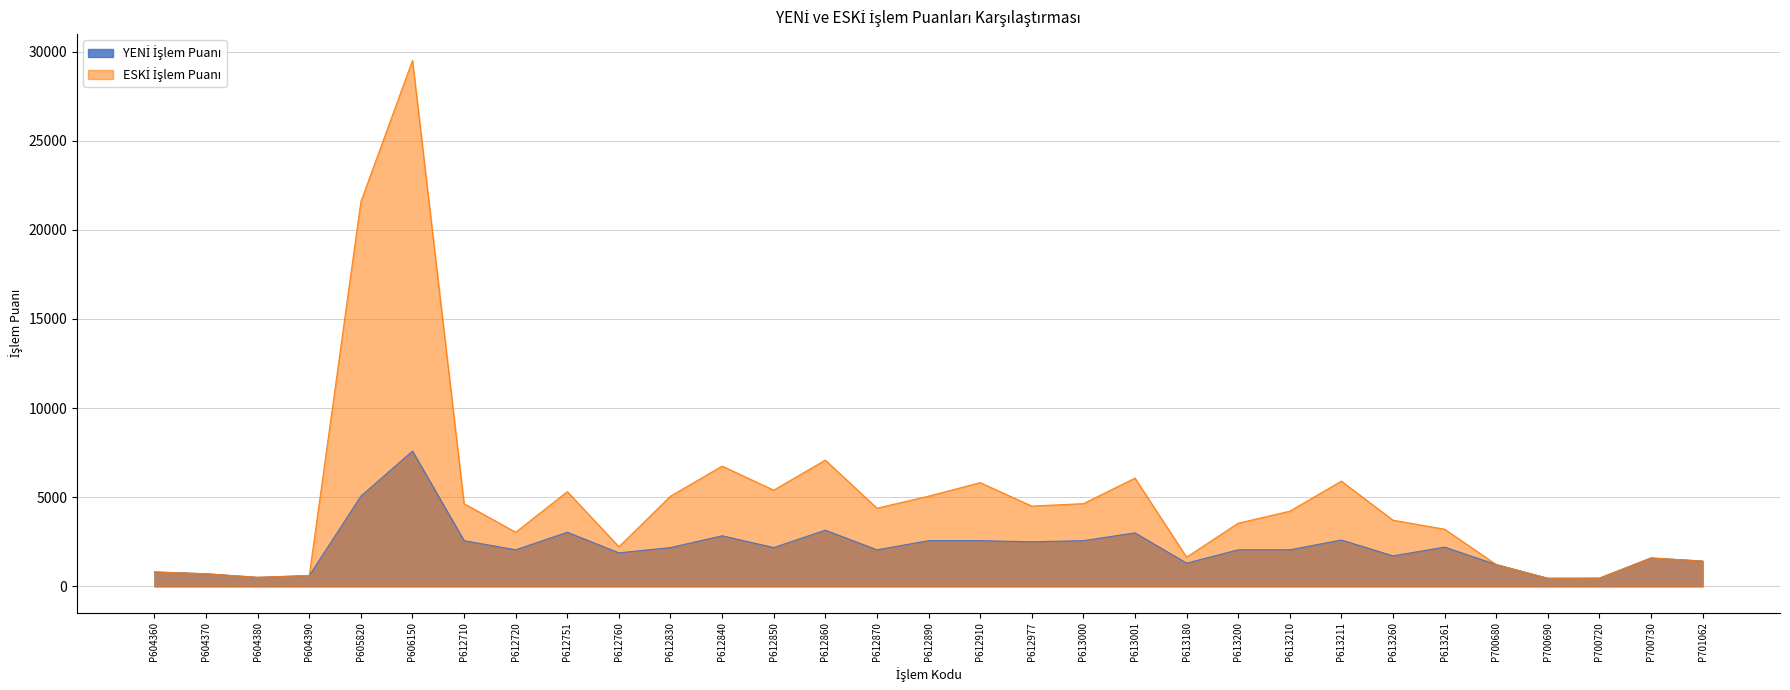

How many distinct data groups are displayed?

2